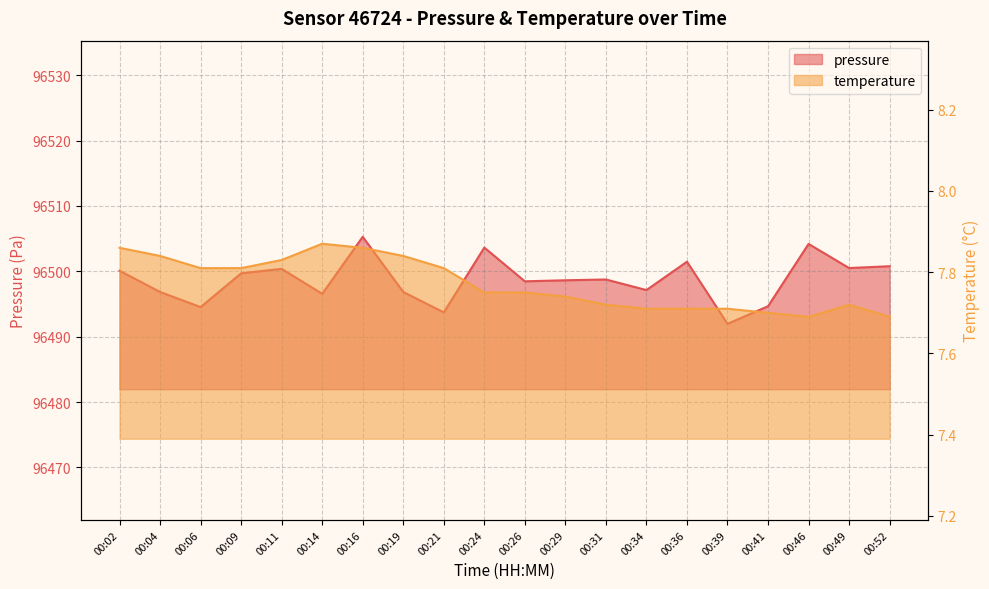

What are all the series names shown in the legend?

pressure, temperature